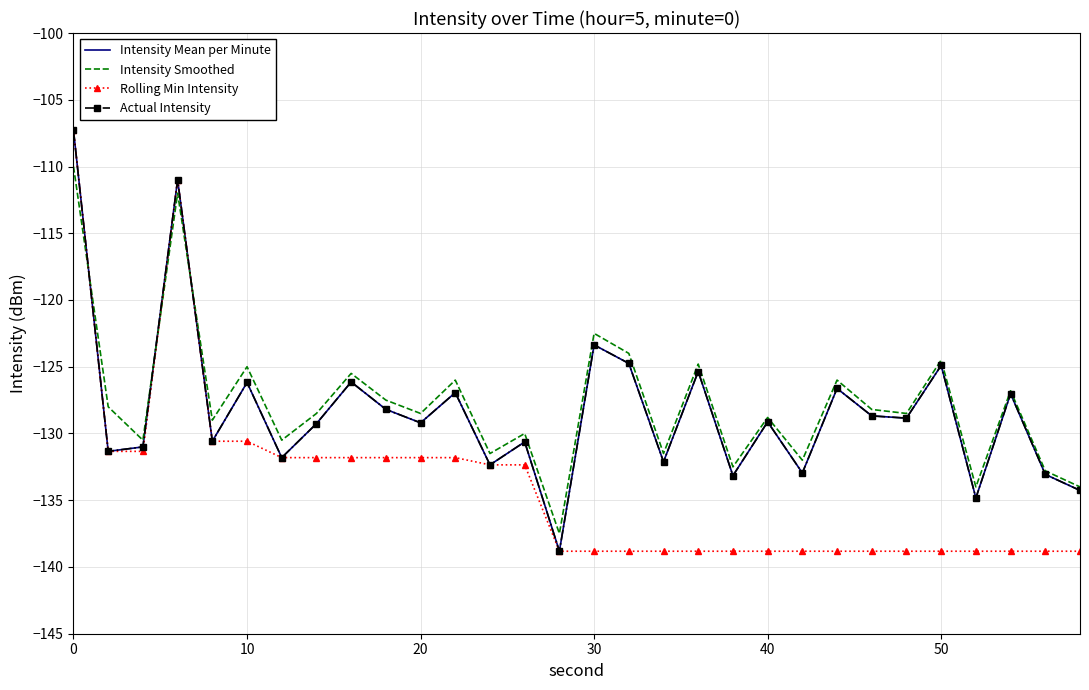

List the series in order of their peak value, lowest first.

Intensity Smoothed, Intensity Mean per Minute, Rolling Min Intensity, Actual Intensity